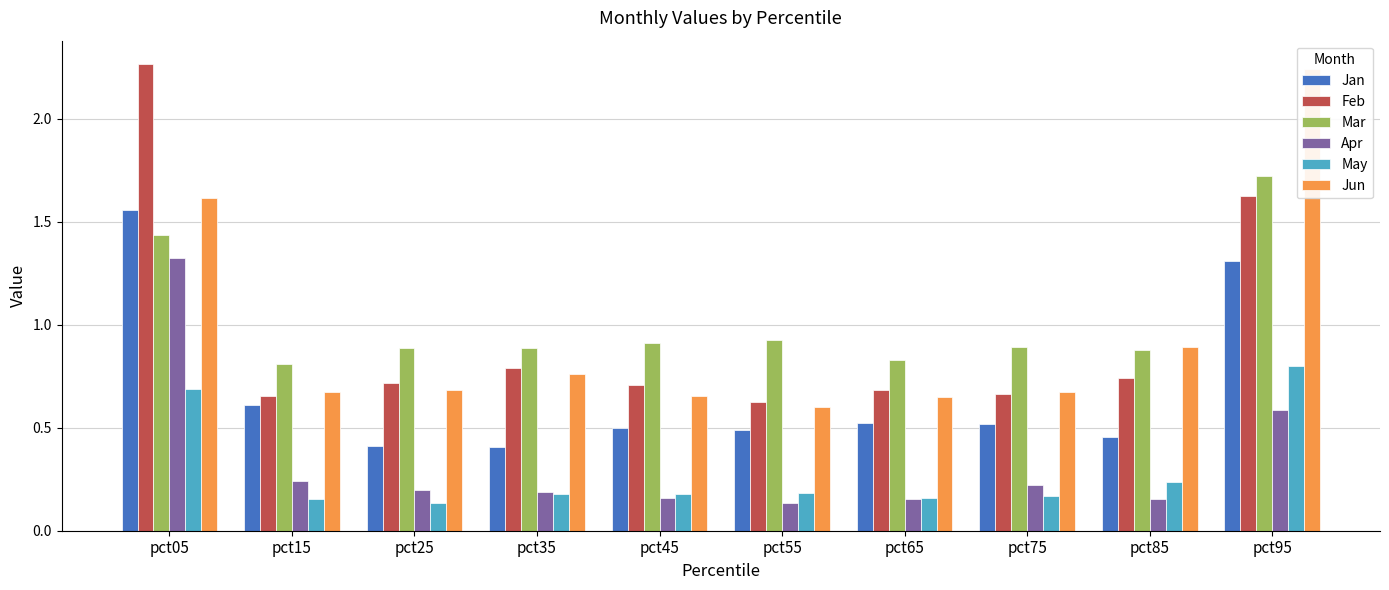

Rank the series by their maximum value, from lowest to highest.

May, Apr, Jan, Mar, Jun, Feb